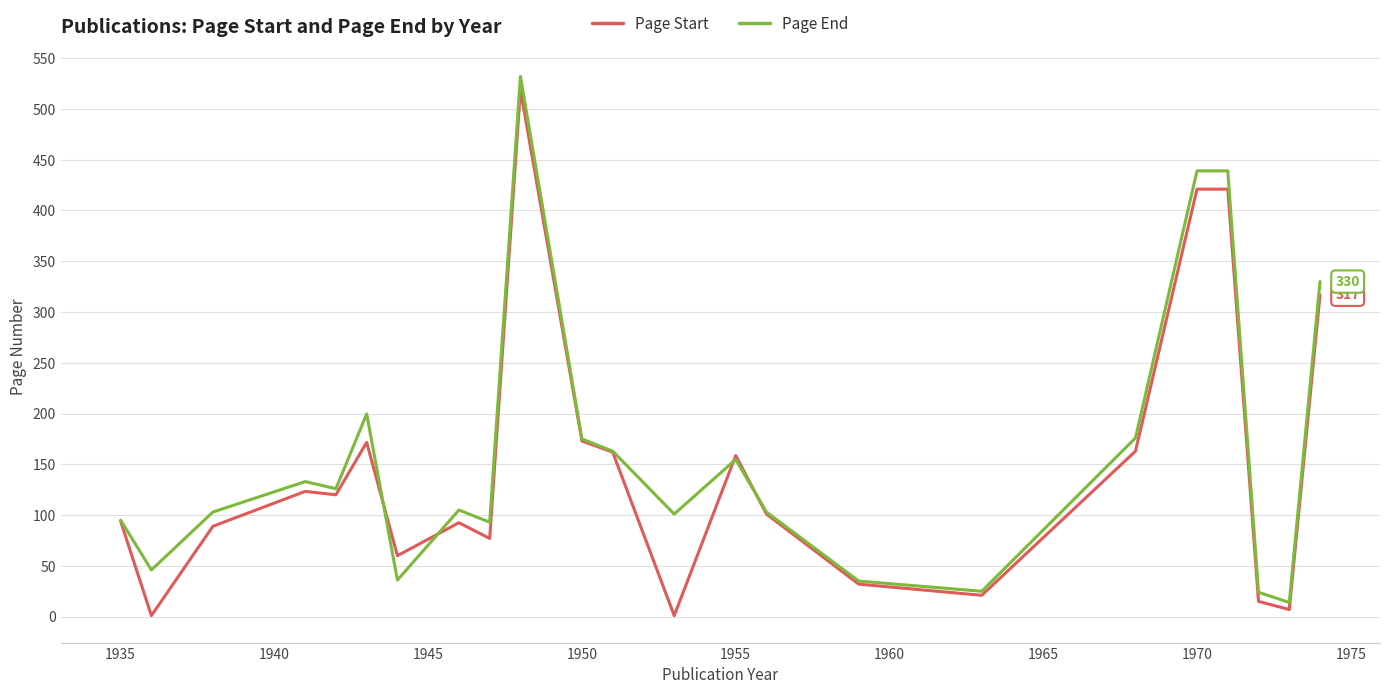

Which series has the largest total across all categories?

Page End